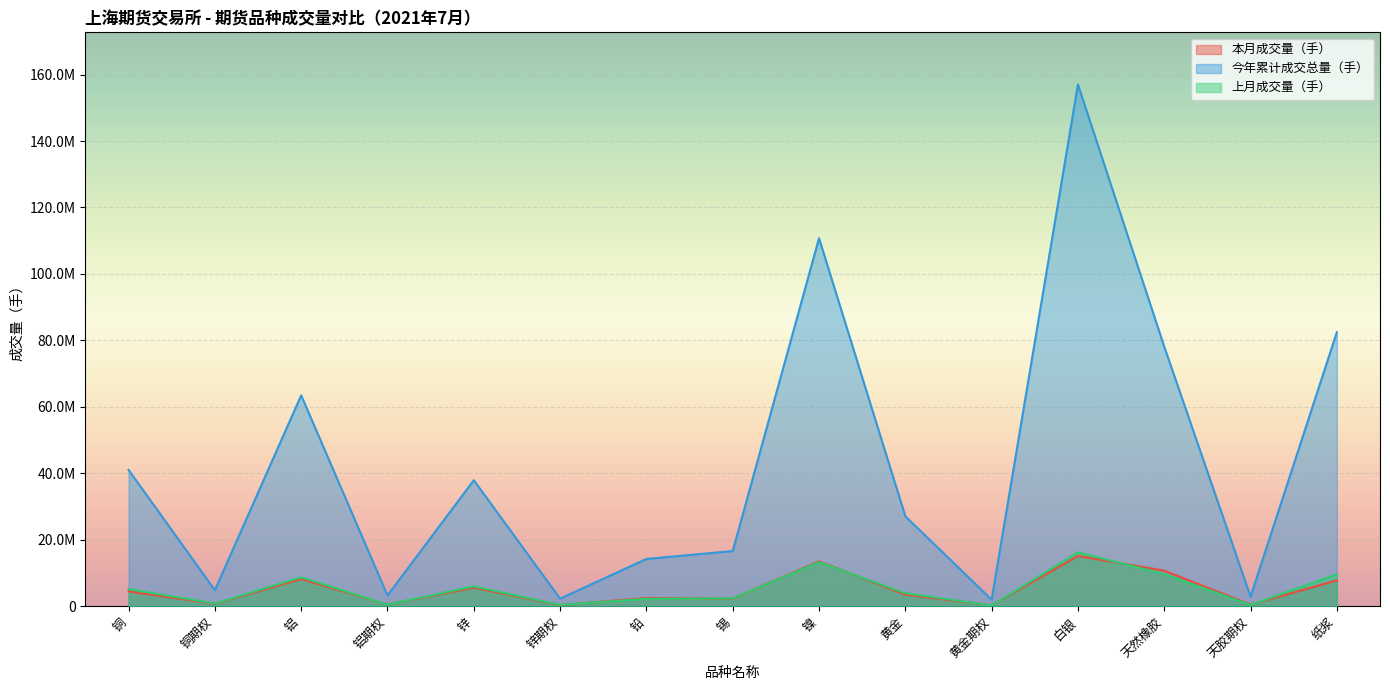

Reading left to right, extract all data points from this chart.

本月成交量（手）: 4448306	727702	8169766	509324	5554929	314246	2467453	2290235	13487052	3462387	259624	15106074	10692604	468844	7754647
今年累计成交总量（手）: 41015467	4808906	63462318	3224094	37907737	2265043	14206483	16589317	110756124	27065679	1944067	157016081	78120038	2872028	82457313
上月成交量（手）: 5148073	818626	8703846	474123	5957116	391857	2220497	2367208	13250044	3907833	235217	16195466	9658872	355552	9590412